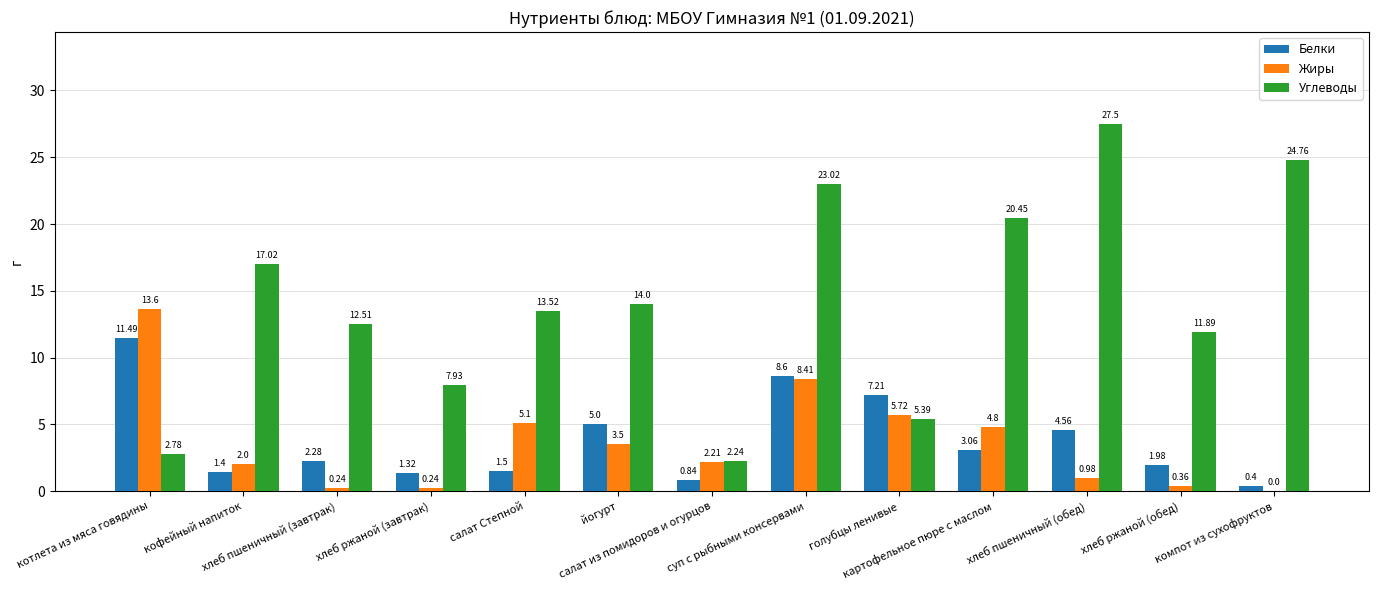

What is the total value across all series at суп с рыбными консервами?

40.0